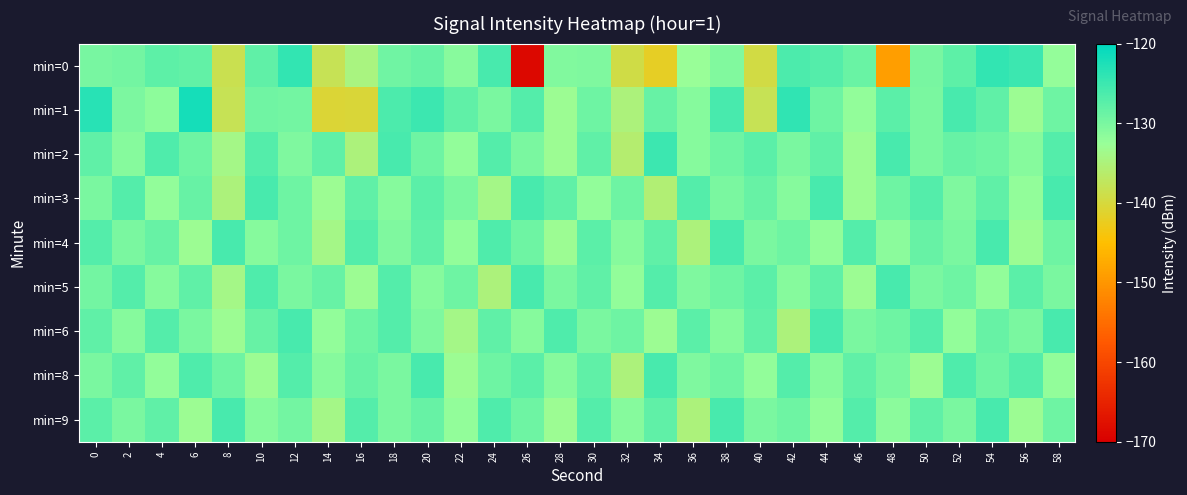

What is the spread (max minus min) of values at 30?

5.0